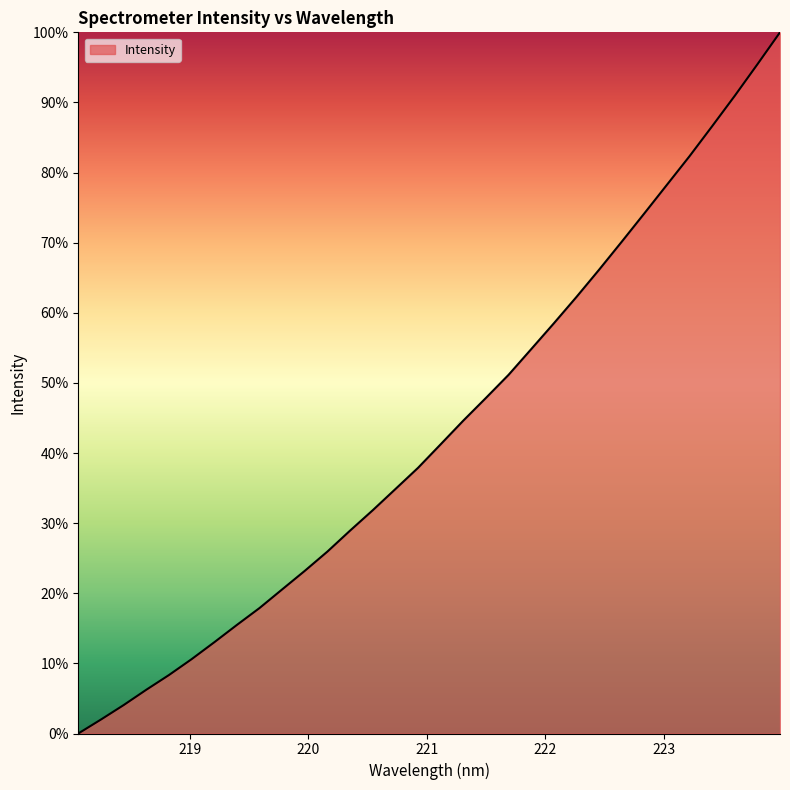

Reading left to right, extract all data points from this chart.

0.0	2.0	4.0	6.2	8.3	10.6	13.0	15.5	17.9	20.6	23.2	26.0	28.9	31.8	34.9	37.9	41.2	44.6	47.9	51.2	54.8	58.5	62.3	66.1	70.1	74.2	78.3	82.3	86.6	91.0	95.4	100.0